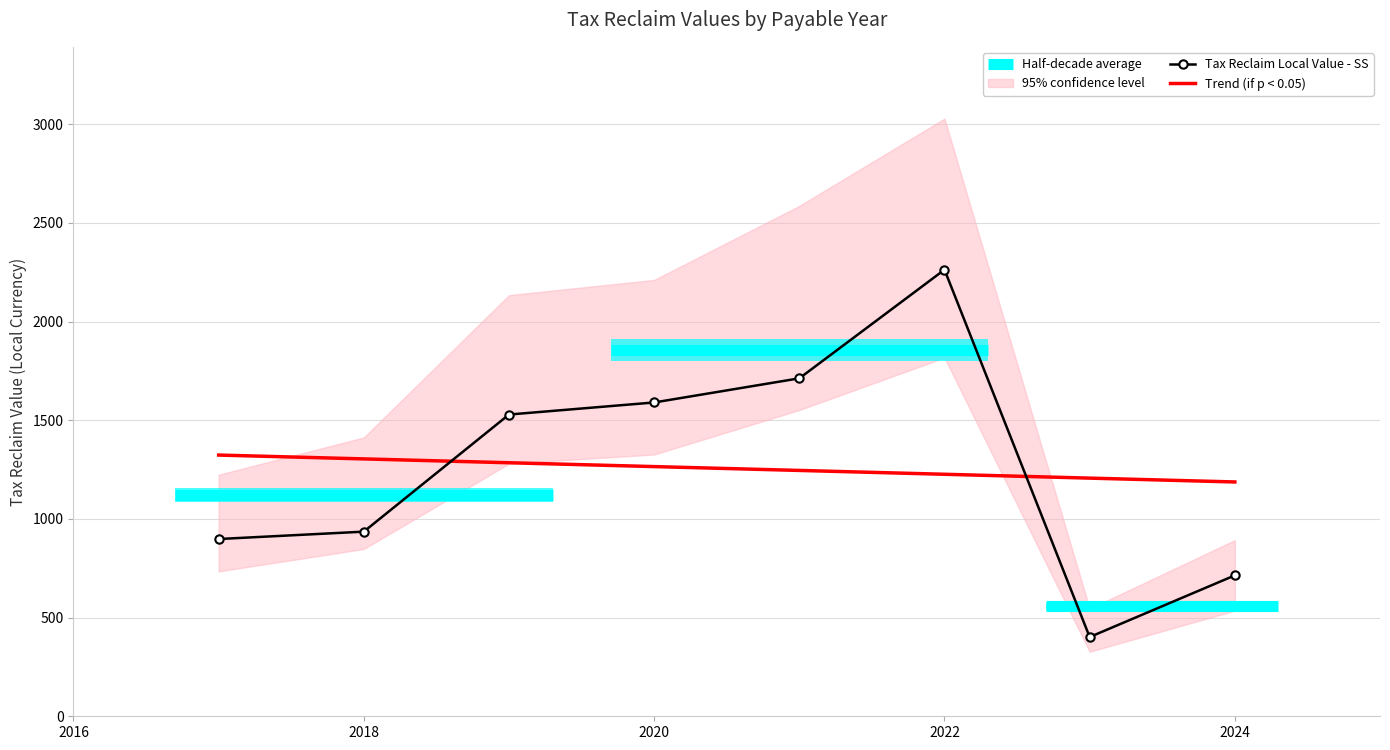

True or false: Trend (if p < 0.05) and Tax Reclaim Local Value - SS intersect in this chart.

True